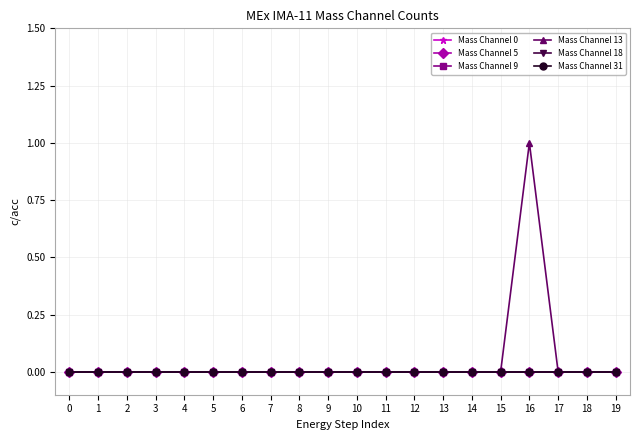

What is the difference between the maximum and minimum values in the Mass Channel 13 series?

1